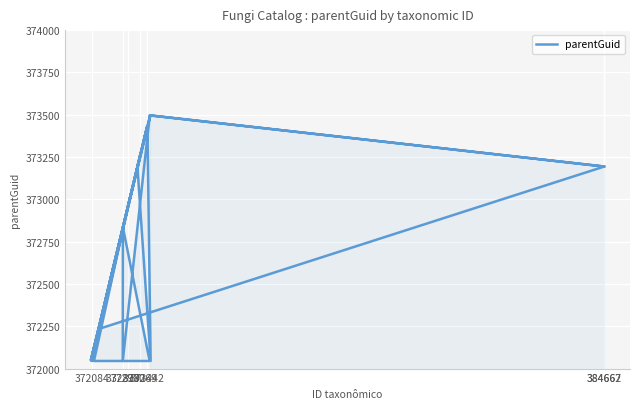

How many interior local valleys (lower than both neighbors) does the data have?

5